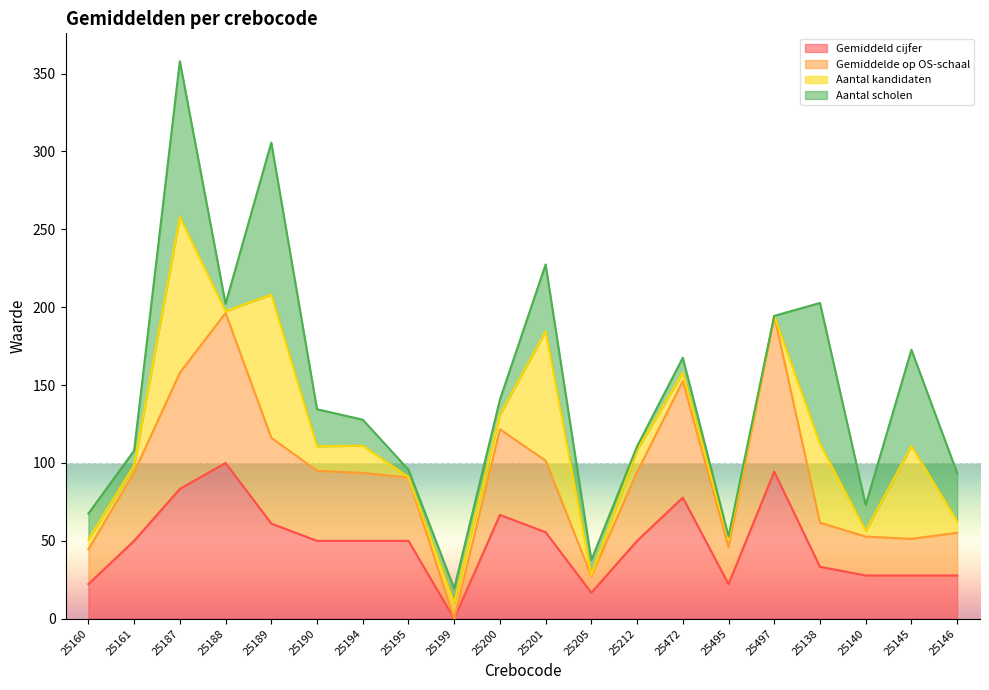

What position from the left is 25187?

3